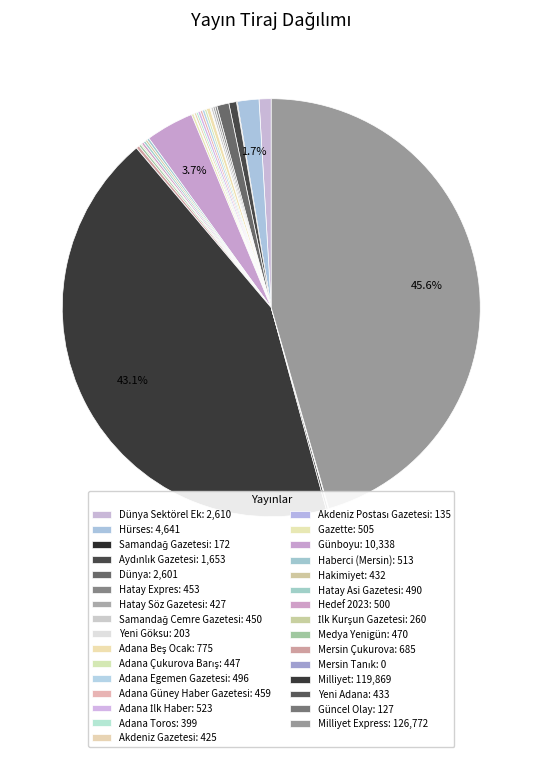

Rank the categories by value from lowest to highest.

Mersin Tanık, Güncel Olay, Akdeniz Postası Gazetesi, Samandağ Gazetesi, Yeni Göksu, İlk Kurşun Gazetesi, Adana Toros, Akdeniz Gazetesi, Hatay Söz Gazetesi, Hakimiyet, Yeni Adana, Adana Çukurova Barış, Samandağ Cemre Gazetesi, Hatay Expres, Adana Güney Haber Gazetesi, Medya Yenigün, Hatay Asi Gazetesi, Adana Egemen Gazetesi, Hedef 2023, Gazette, Haberci (Mersin), Adana İlk Haber, Mersin Çukurova, Adana Beş Ocak, Aydınlık Gazetesi, Dünya, Dünya Sektörel Ek, Hürses, Günboyu, Milliyet, Milliyet Express